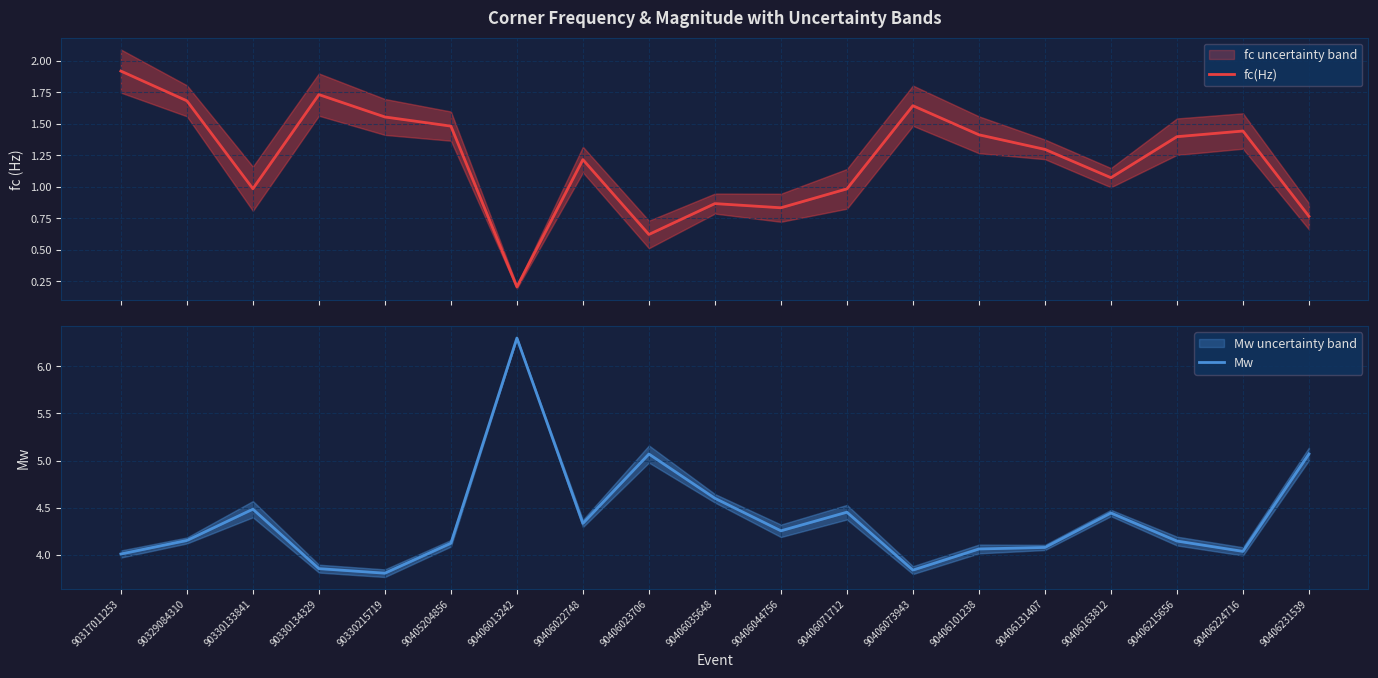

Does the chart have visible grid lines?

Yes